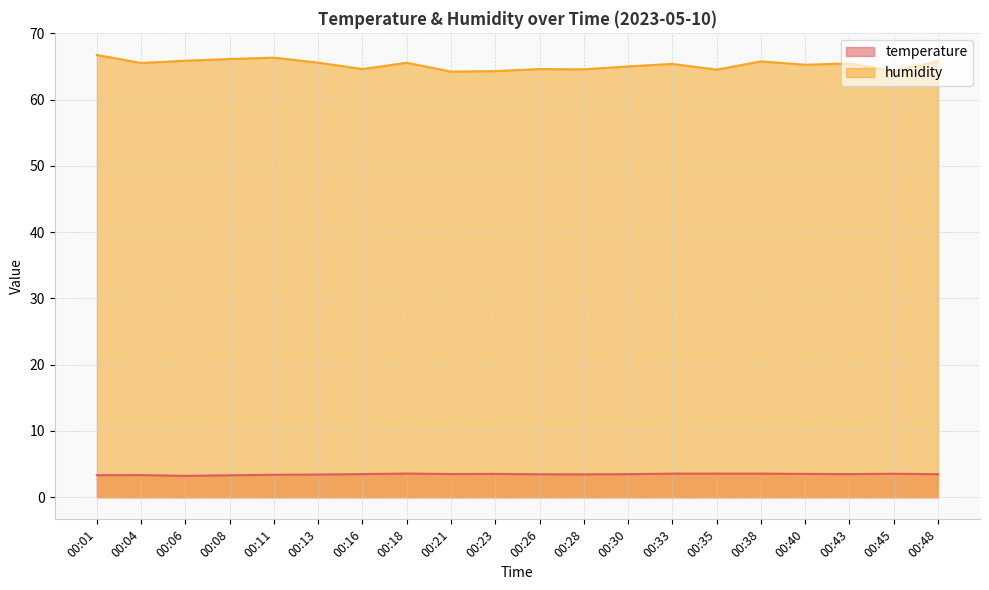

At which label does humidity reach its minimum?

00:21